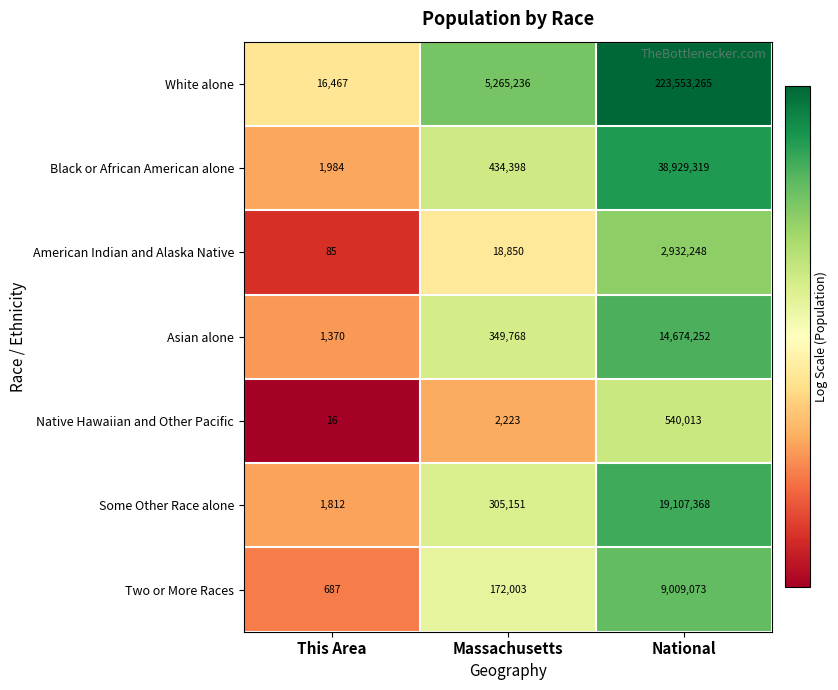

What is the average value of the Some Other Race alone series?

6471444